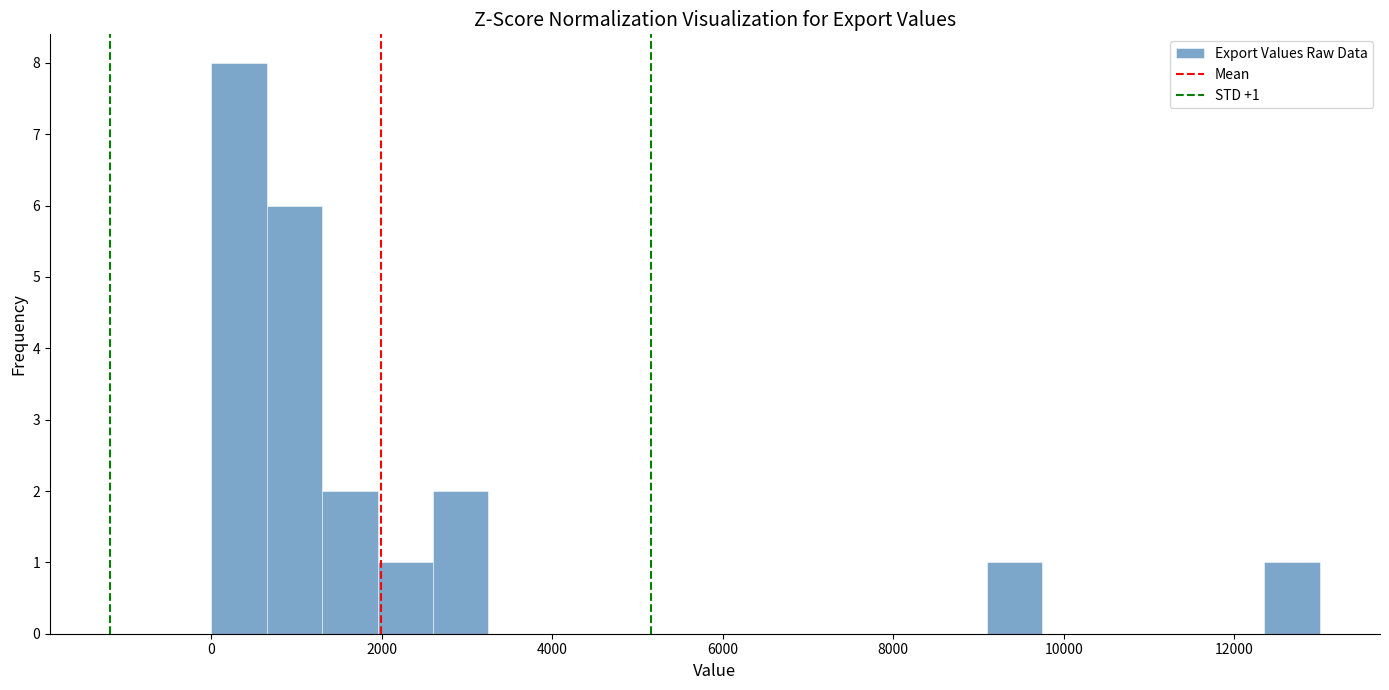

Around what value on the x-axis is the tallest bar? Give the approximate position of its centre, as read against the axis.

400